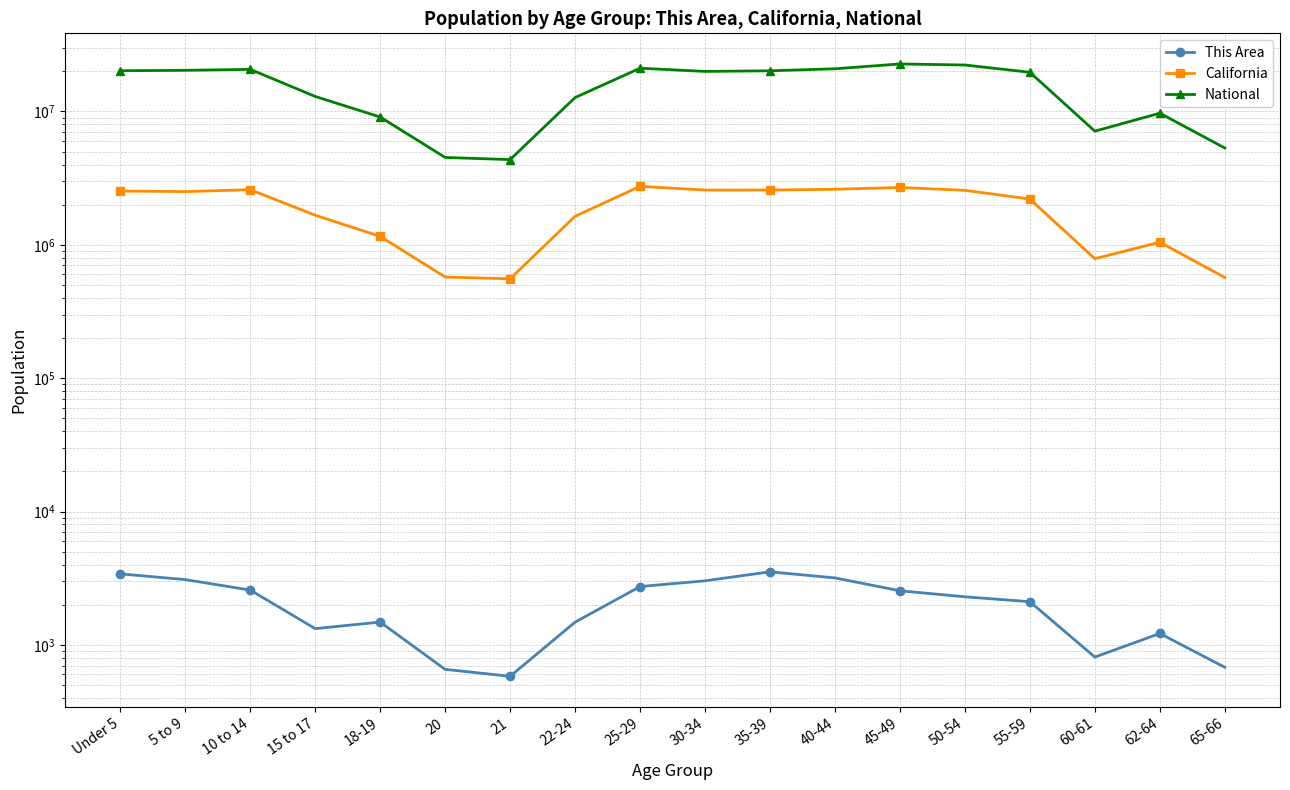

Which series has the widest spread of values?

National